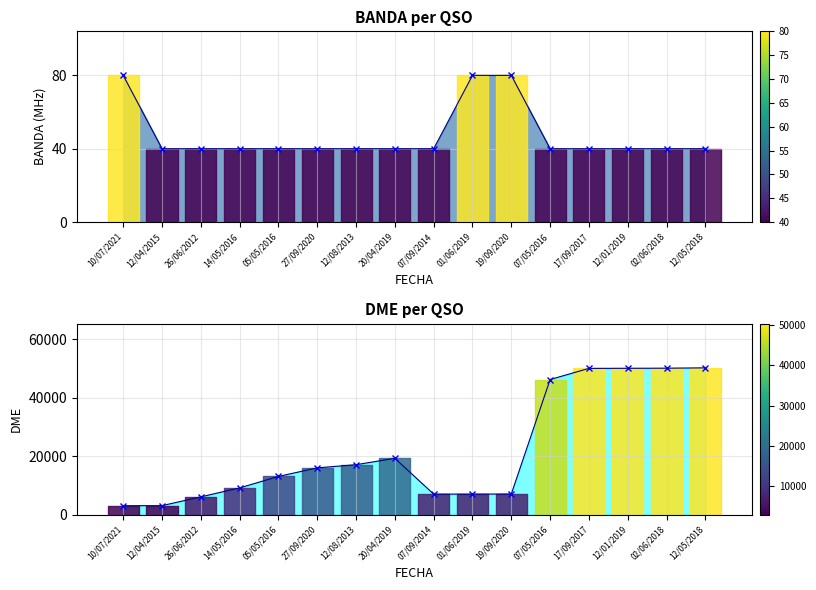

How many values in the BANDA series exceed 40?

3